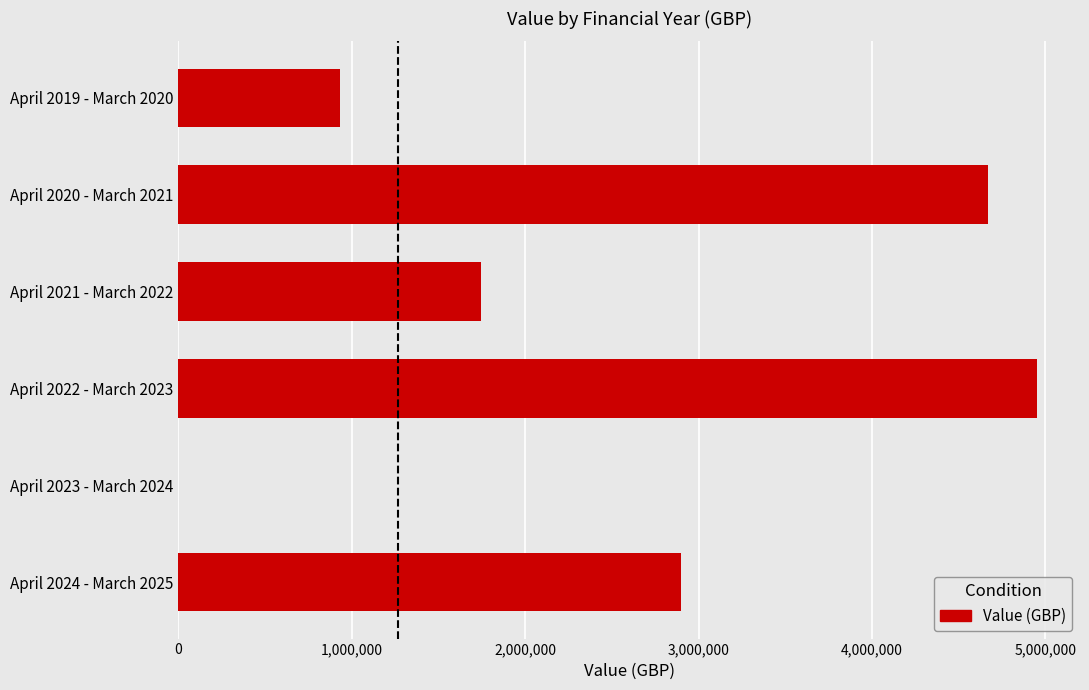

What is the sum of all values?

15199992